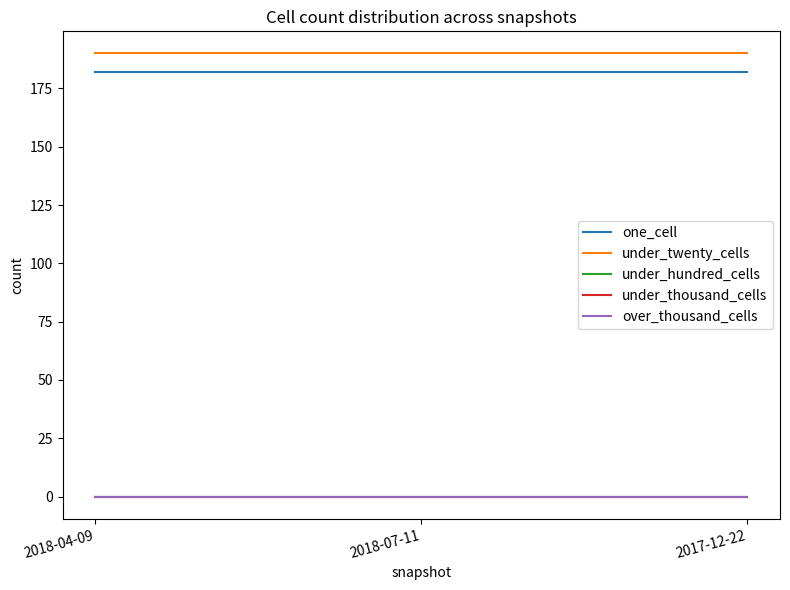

What value does the under_twenty_cells series have at 2018-07-11?

190